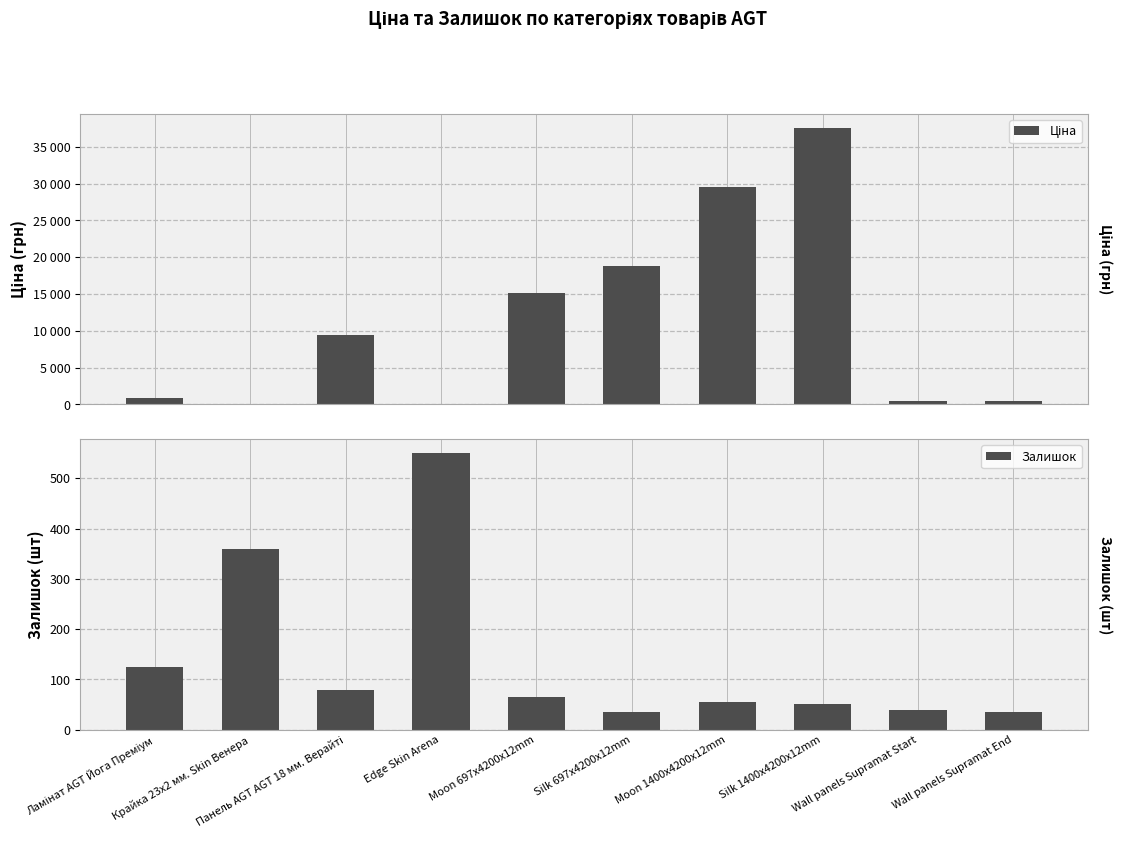

At which label does Залишок reach its minimum?

Wall panels Supramat End